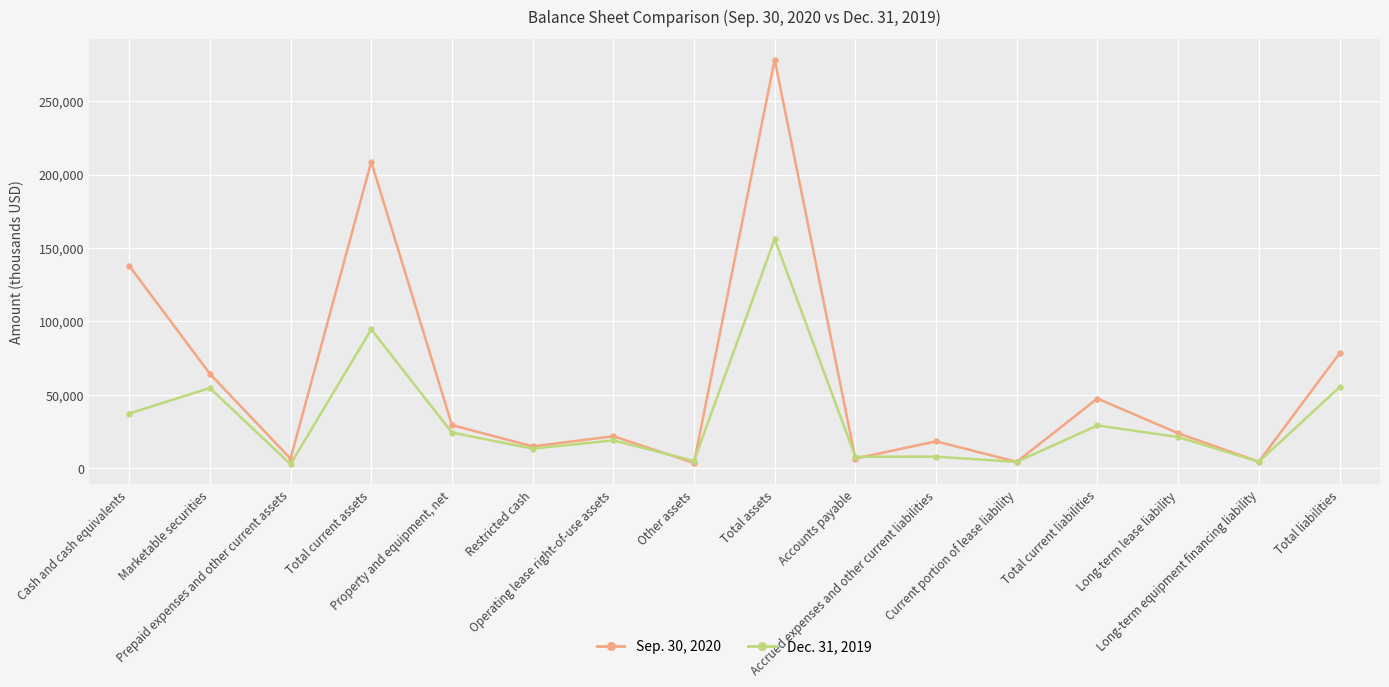

Which series has the largest range (max minus min)?

Sep. 30, 2020